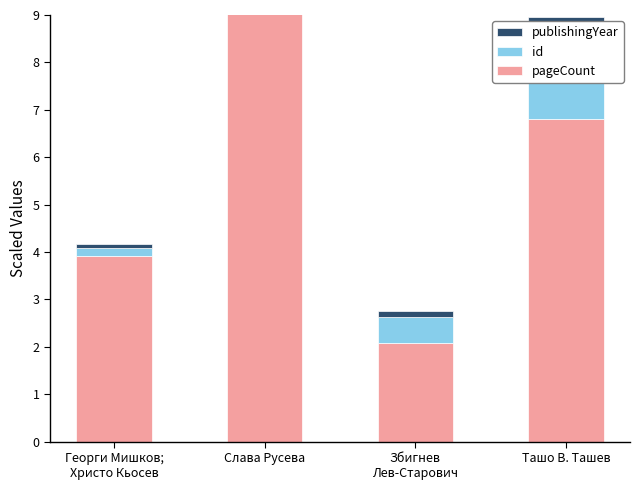

True or false: id has a value of 0.3 at Слава Русева.

False